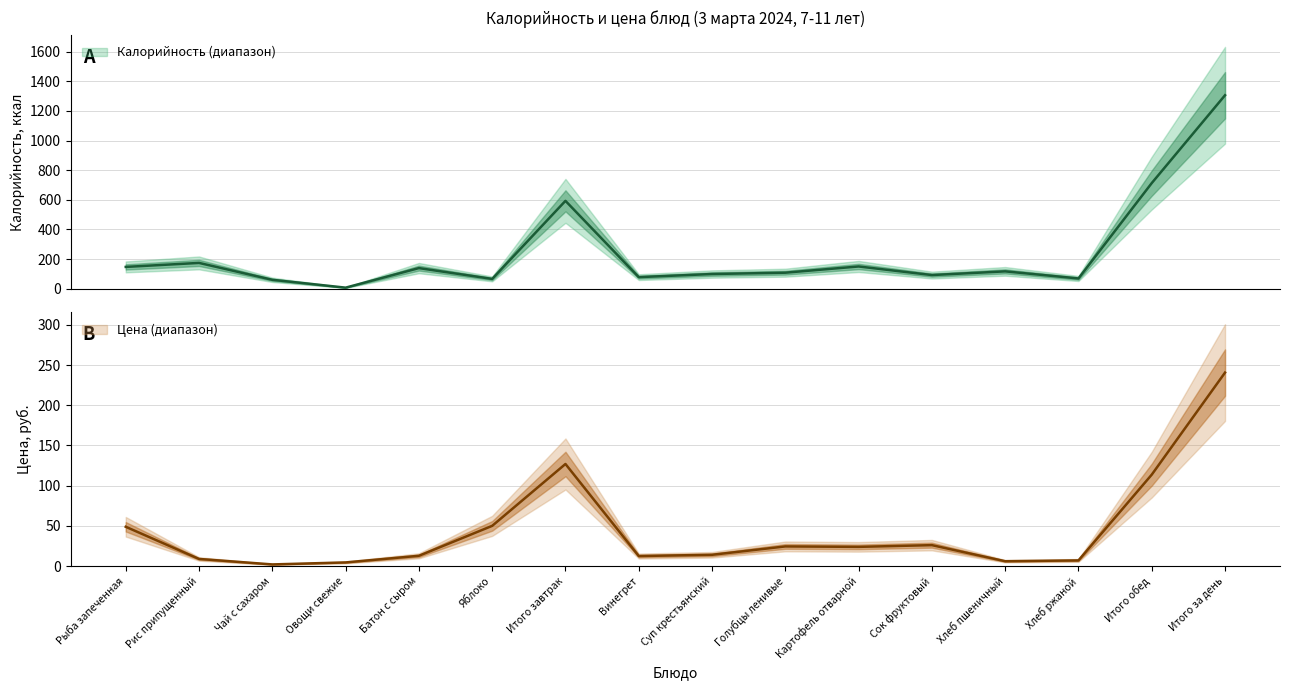

What is the label of the 8th point from the right?

Суп крестьянский